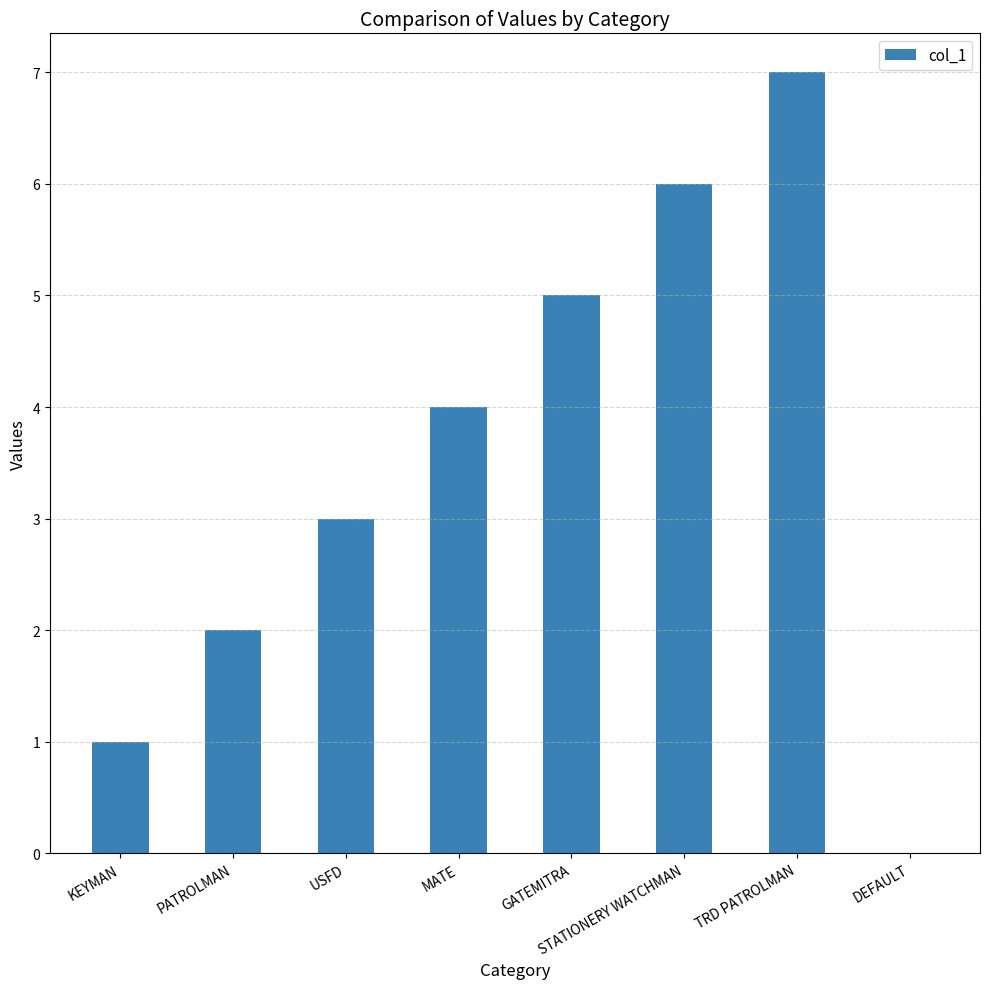

What is the ratio of the value at PATROLMAN to the value at TRD PATROLMAN?

0.3